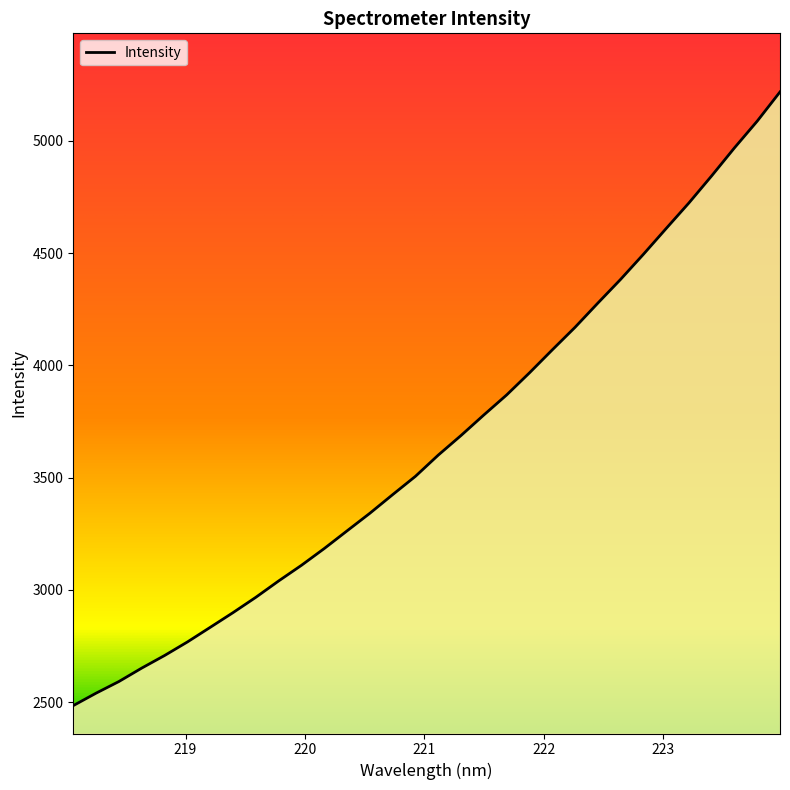

What is the smallest value displayed?

2484.9